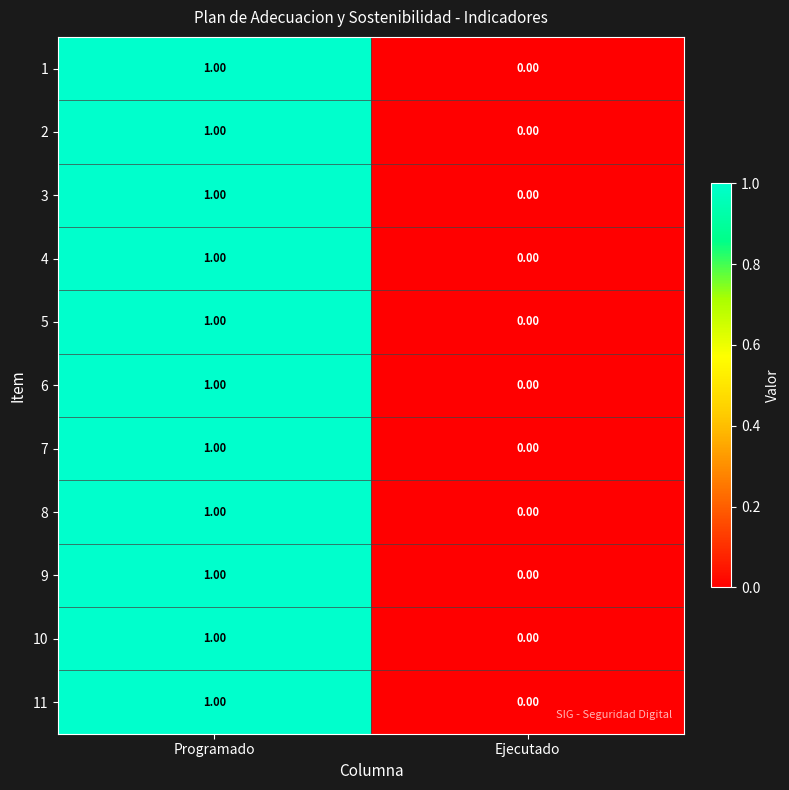

At which category does the chart reach its minimum across all series?

Ejecutado